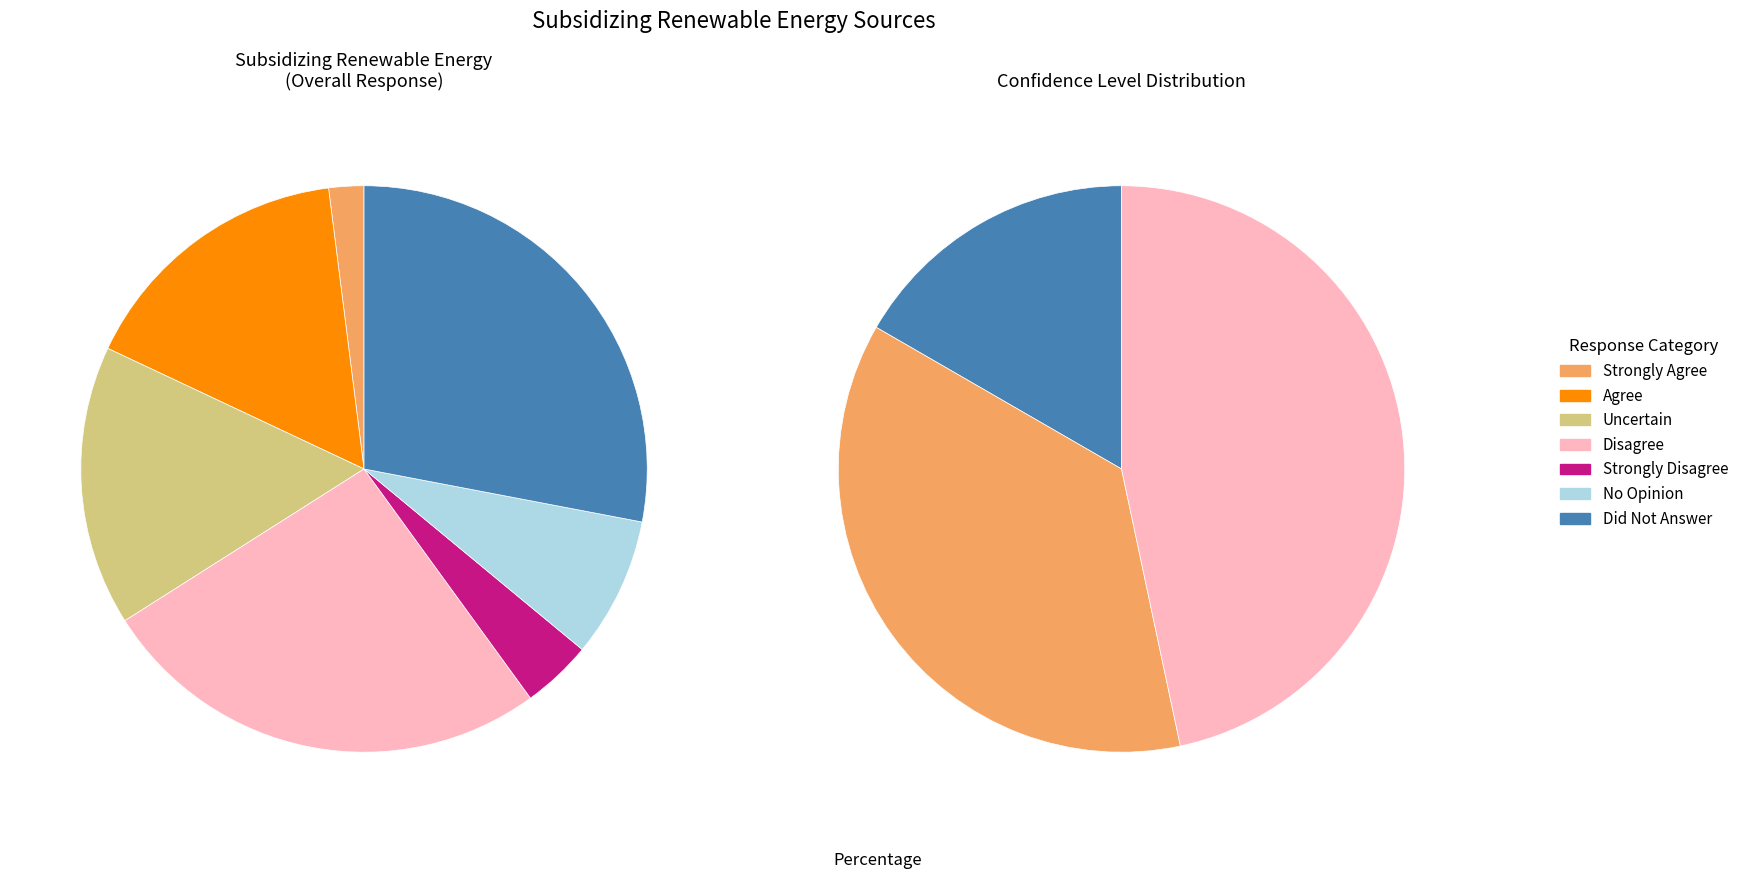

Which category has the biggest portion of the pie?

Did Not Answer